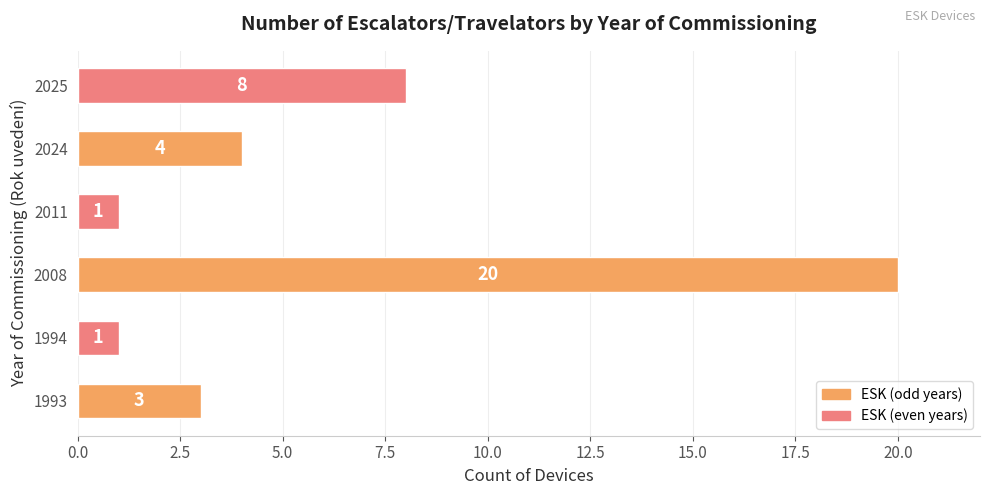

What is the change in value from 2008 to 2024?

-16